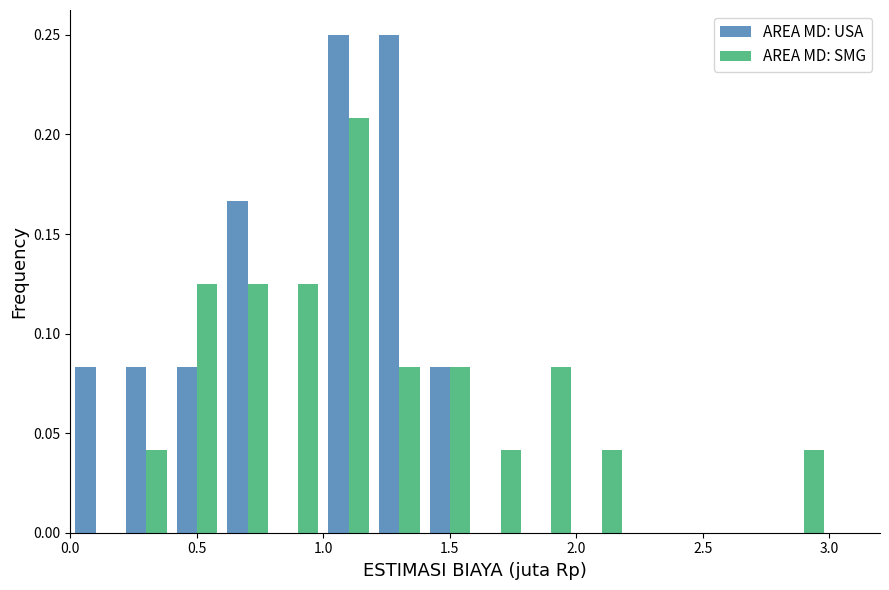

What is the height of the AREA MD: USA bar covering 0.4 to 0.6 on the x-axis? The values are not printed on the chart, so give them approximately, as read against the axis.

0.085